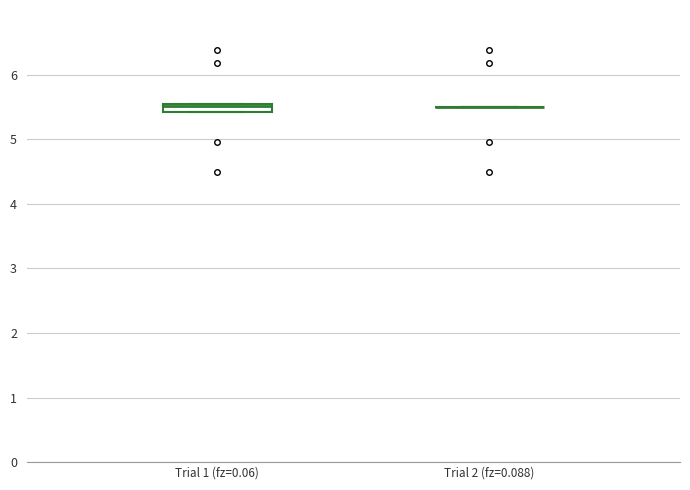

Comparing the boxes themselves (not the whiskers), which one is the tallest?

Trial 1 (fz=0.06)